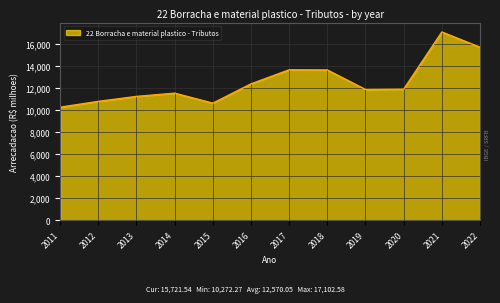

Between 2021 and 2016, which is larger?

2021